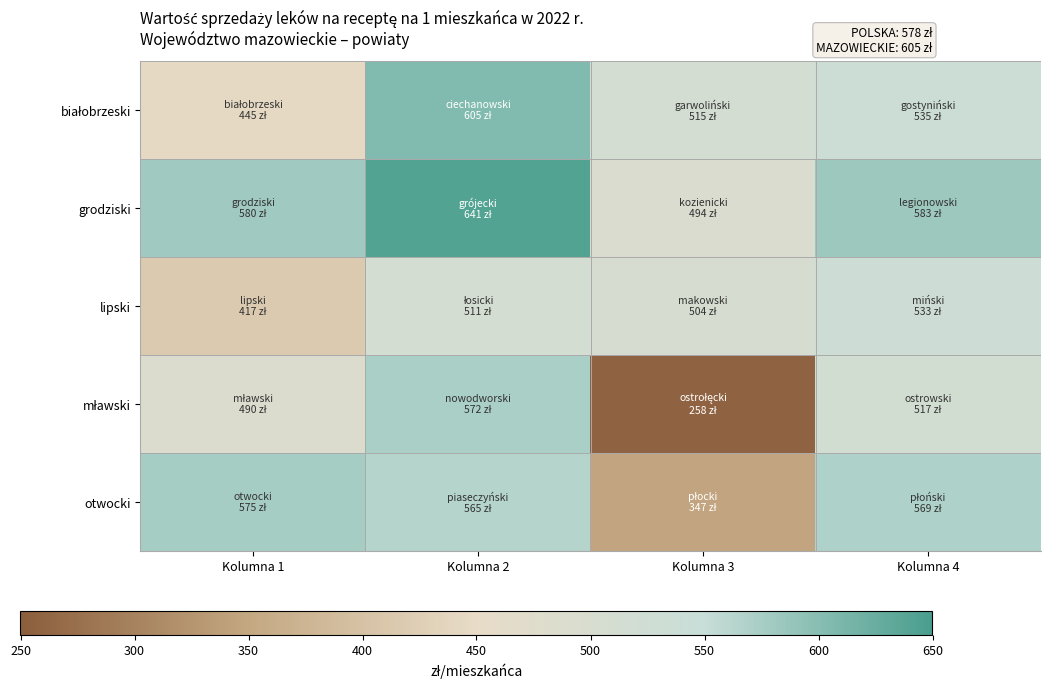

What is the total value across all series at Kolumna 2?

2894